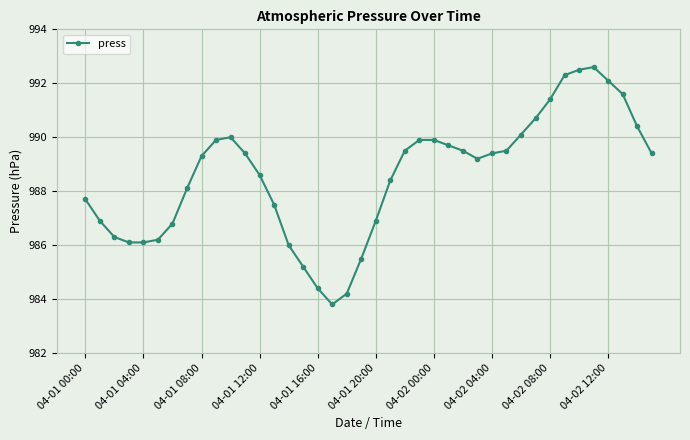

What is the smallest value displayed?

983.8